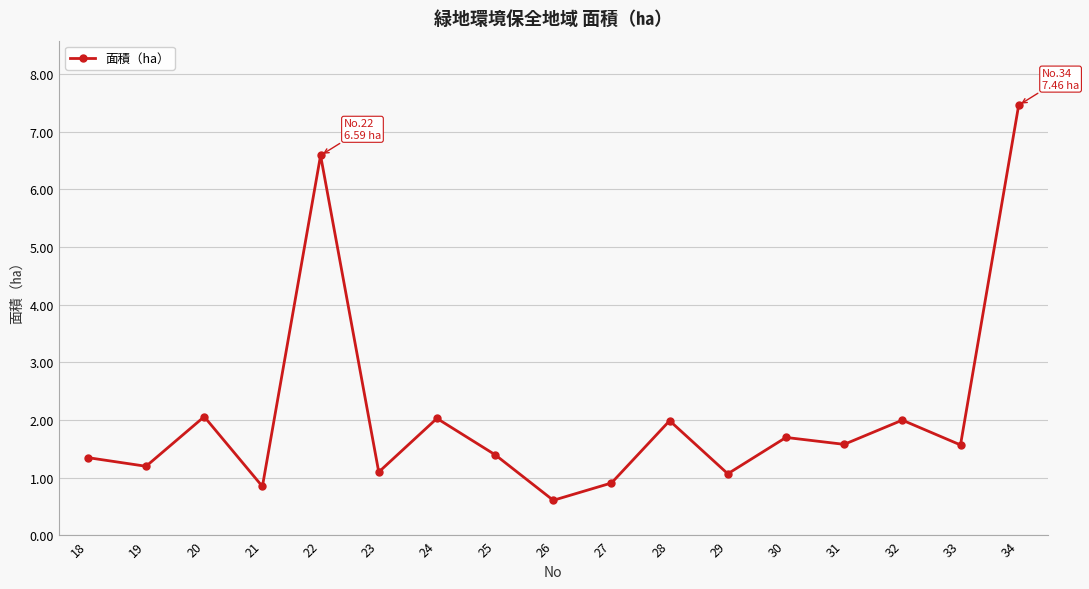

What is the average value?

2.1